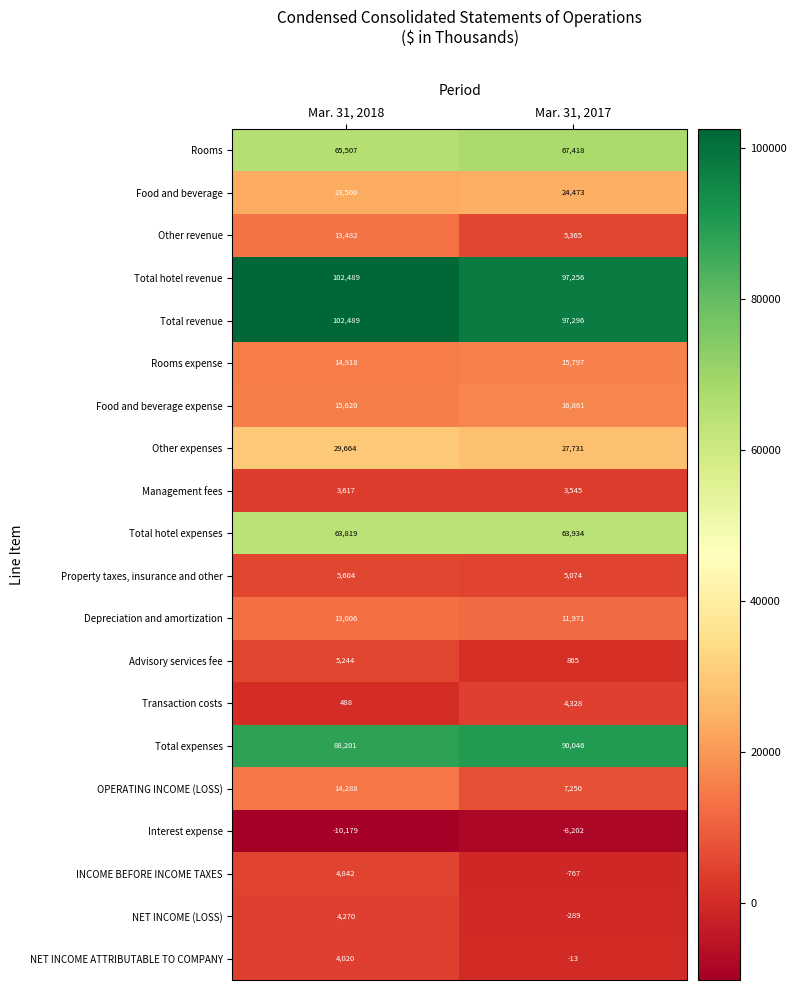

Where is Food and beverage expense nearest to the value 16240?

Mar. 31, 2018